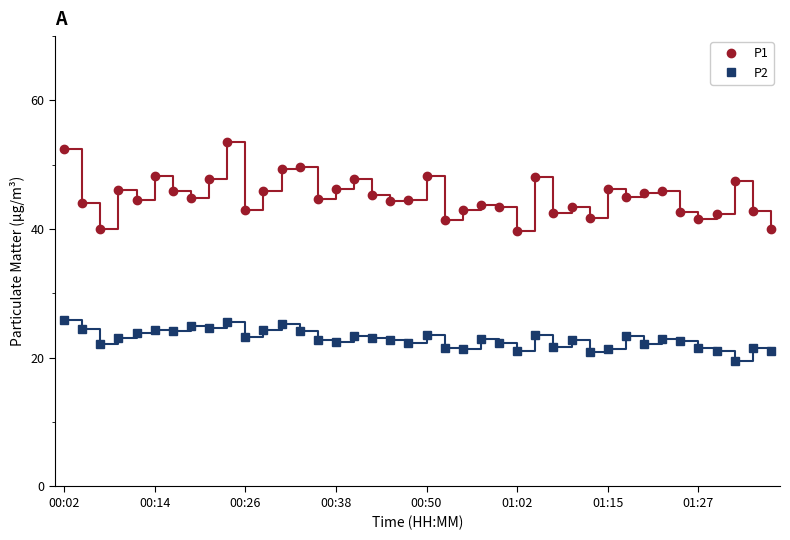

Which series has the largest total across all categories?

P1